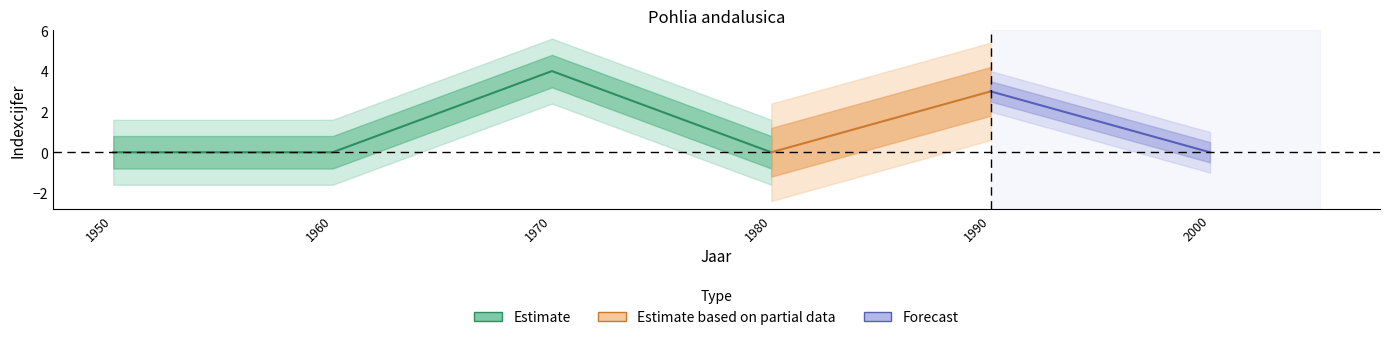

Reading left to right, list all the values displayed in this chart.

indexcijfer: 0	0	4	0	3	0
se: 0	0	0	0	0	0